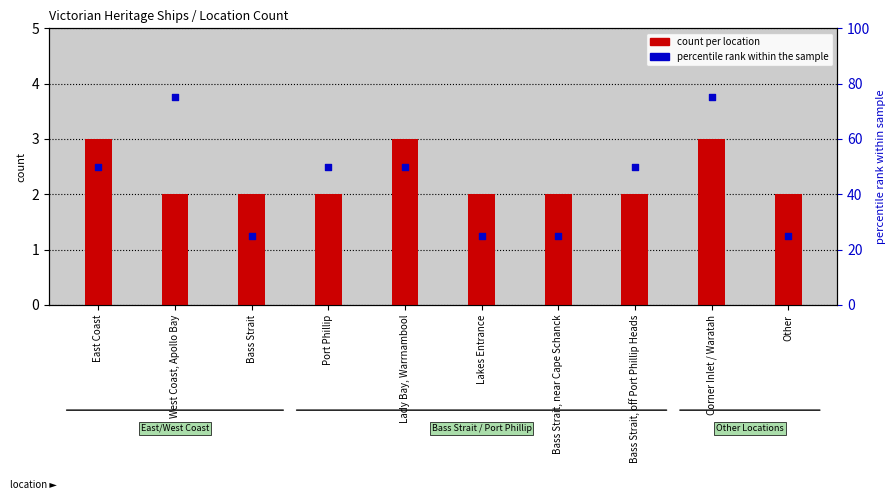

At which category is the sum across all series the highest?

Corner Inlet / Waratah